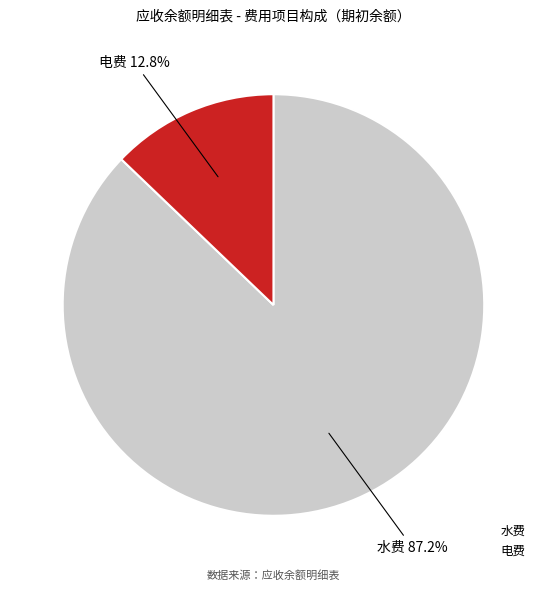

True or false: 水费 accounts for 99% of the total.

False